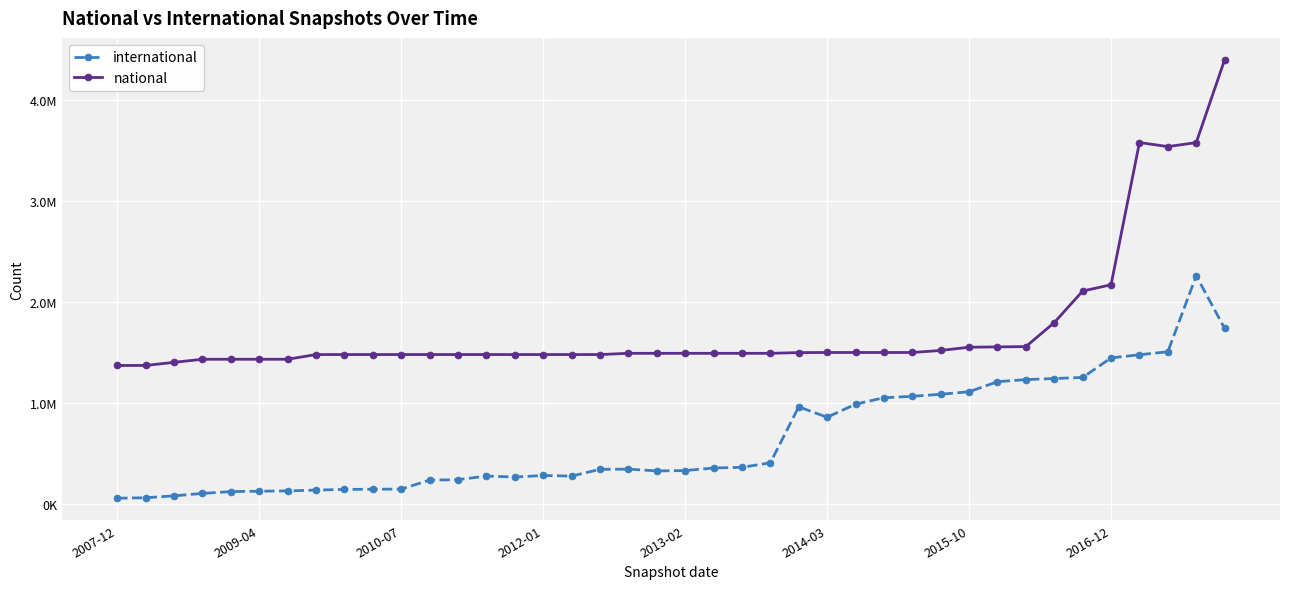

Does the chart have visible grid lines?

Yes